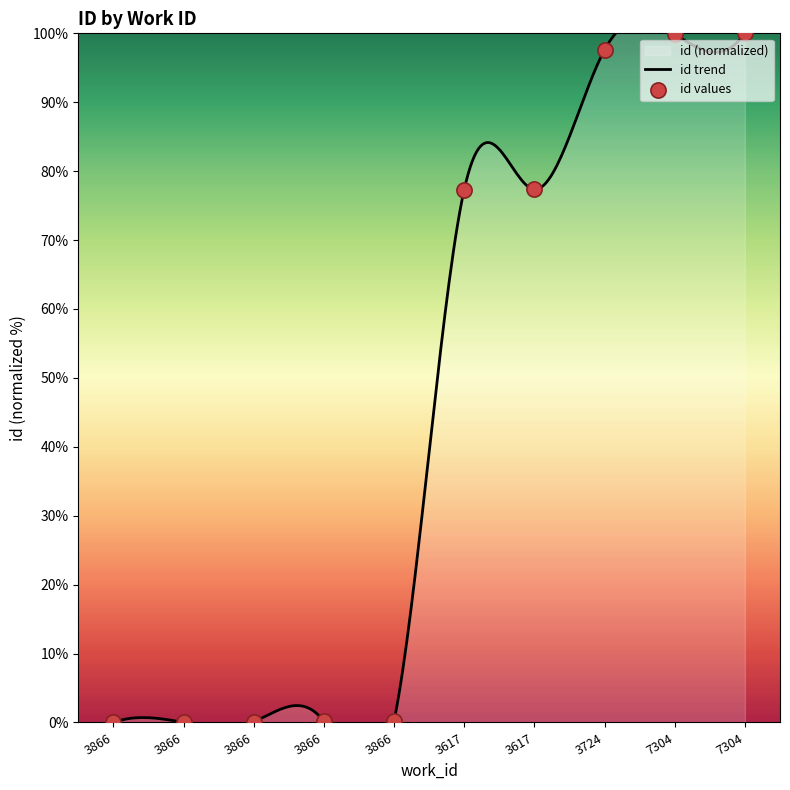

What is the ratio of the value at 7304 to the value at 3724?

1.0